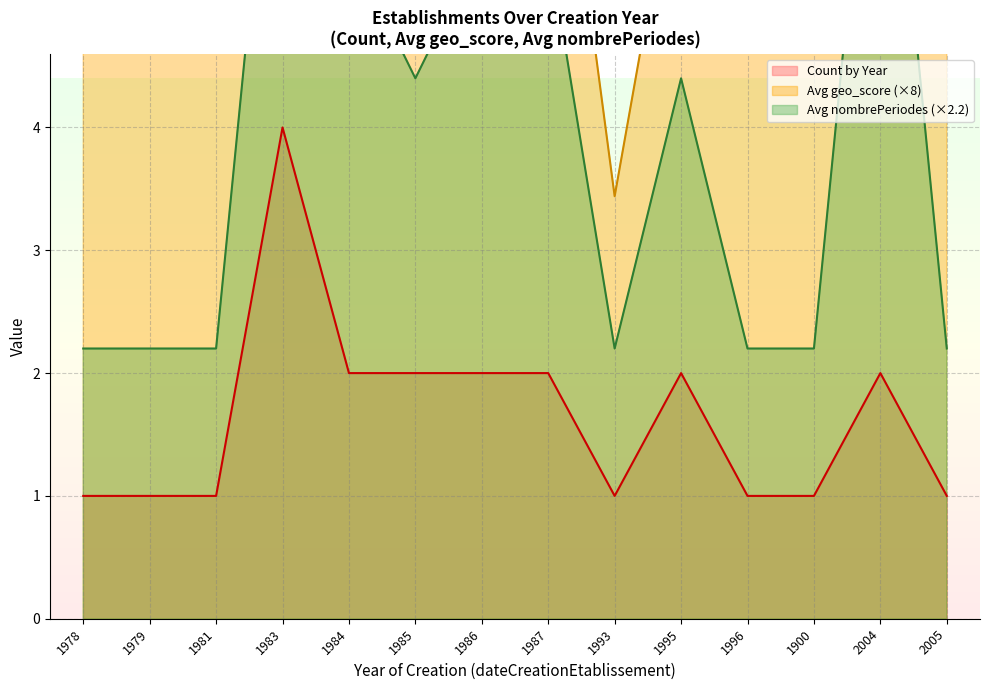

What is the value of the Avg geo_score point at the 6th from the left?

0.8